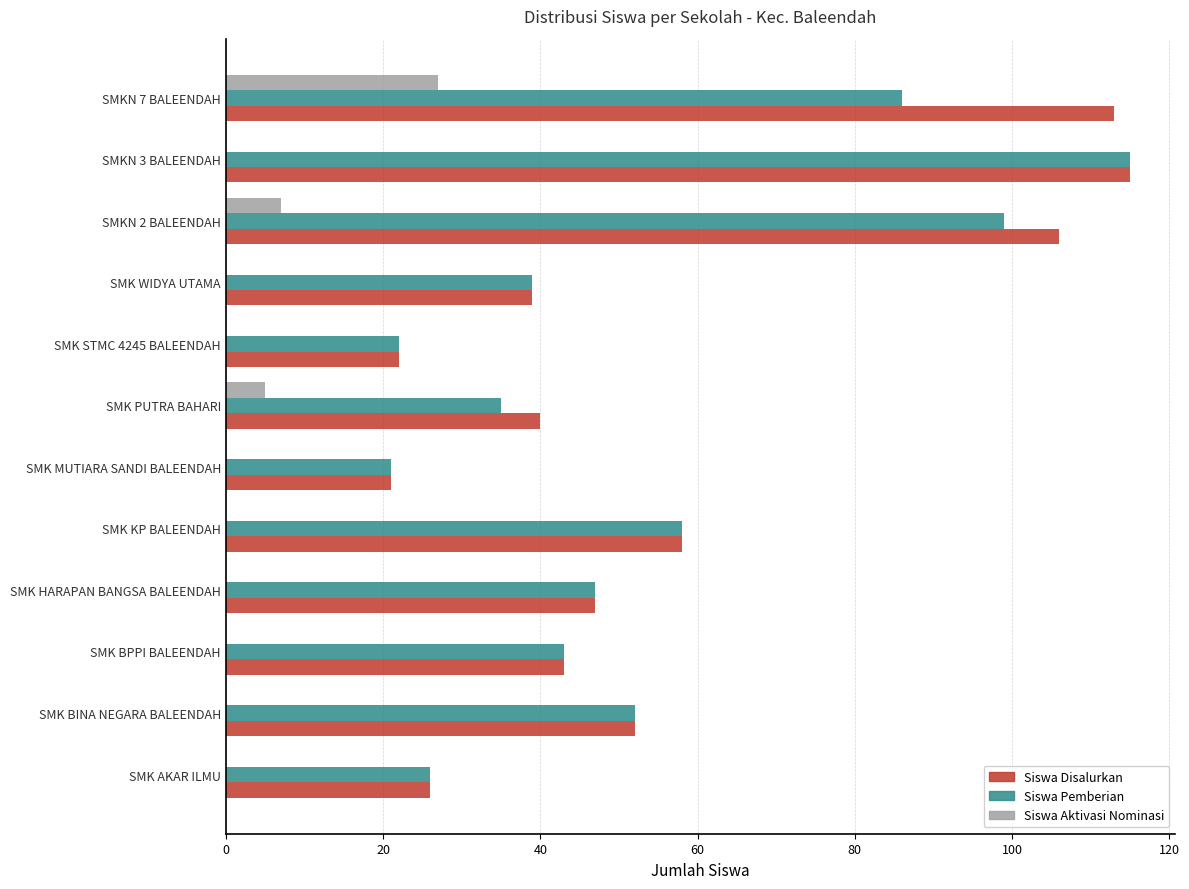

What is the maximum value shown in the chart?

115